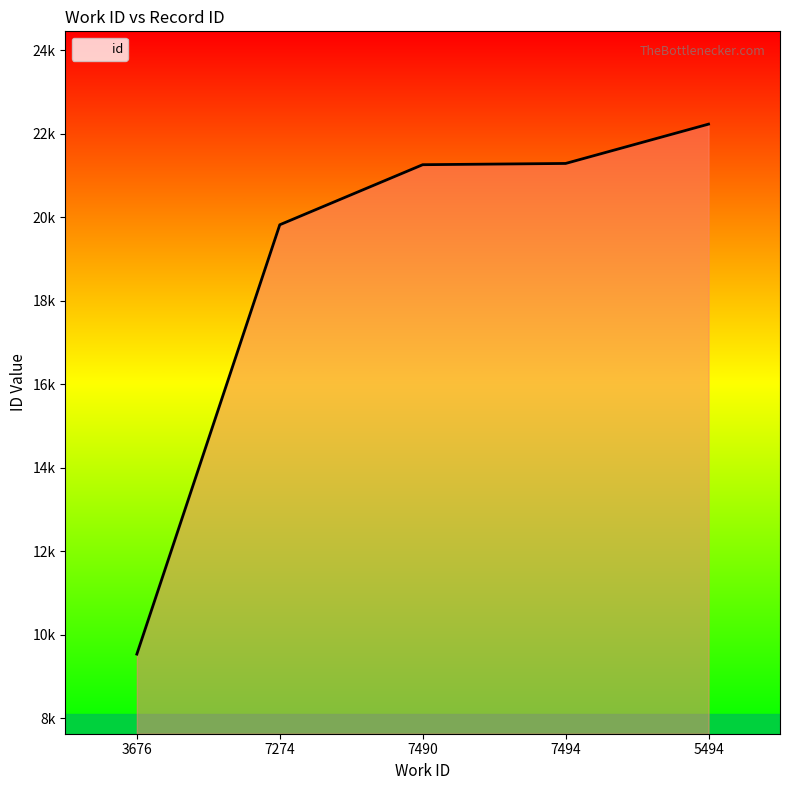

List the labels in order of value, smallest first.

3676, 7274, 7490, 7494, 5494